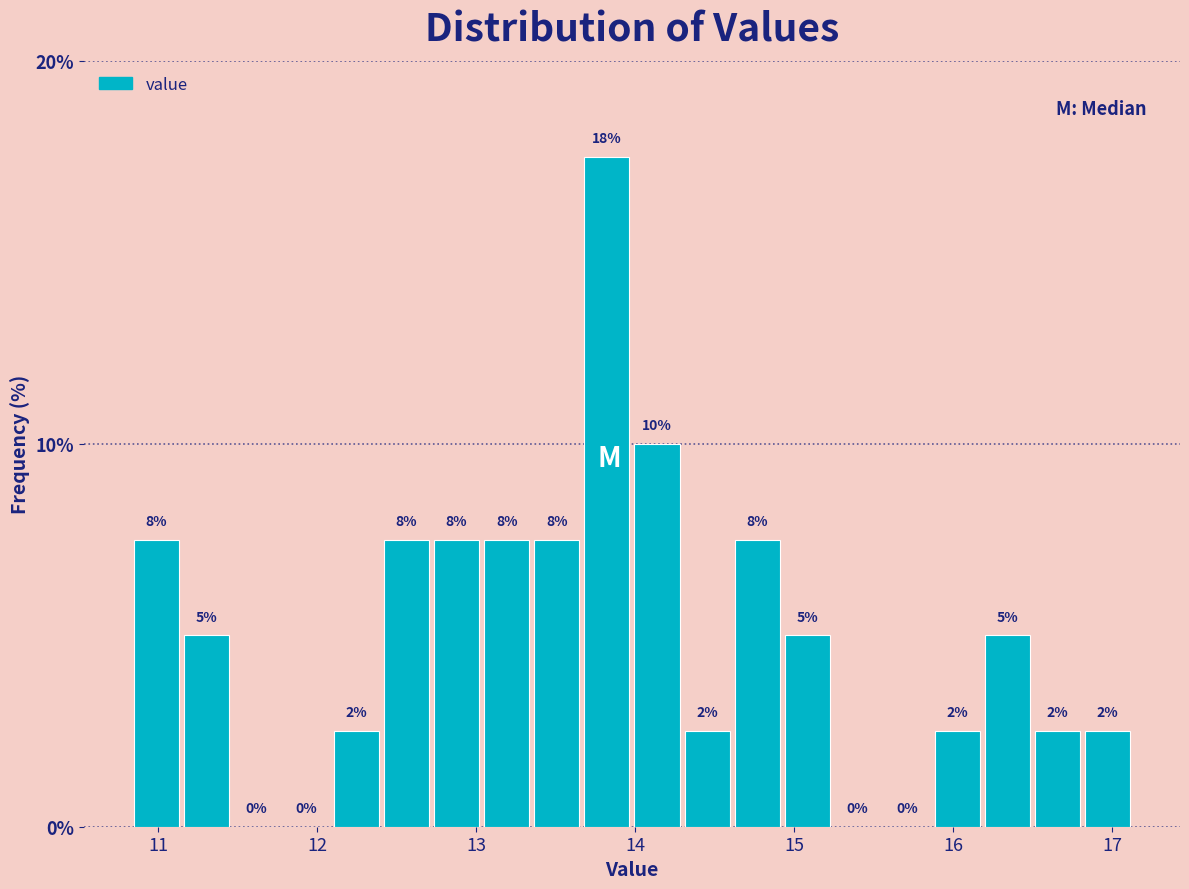

Around what value on the x-axis is the tallest bar? Give the approximate position of its centre, as read against the axis.

13.8